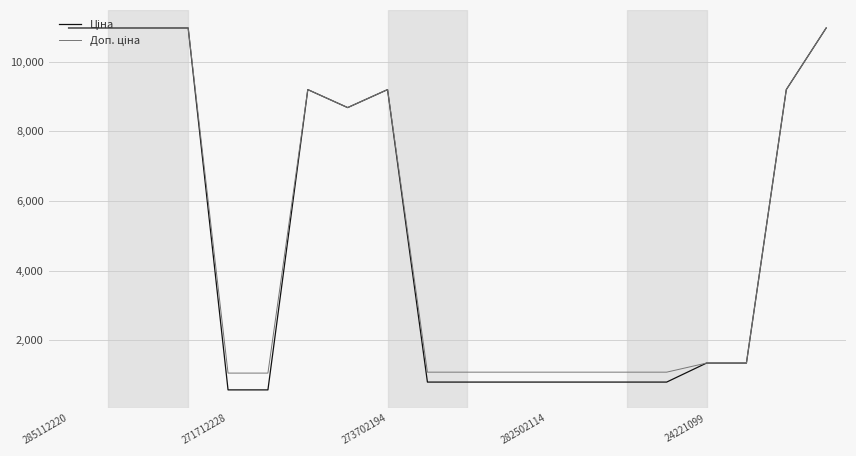

Does the chart display data point markers on the line(s)?

No